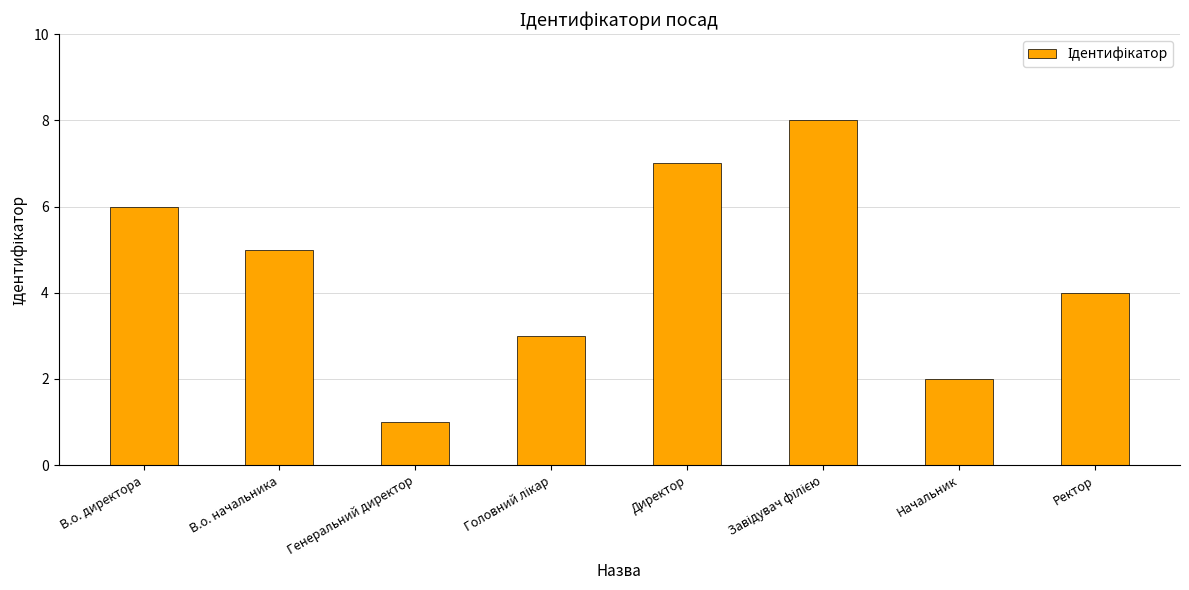

Reading right to left, transcribe all the data shown in this chart.

4	2	8	7	3	1	5	6